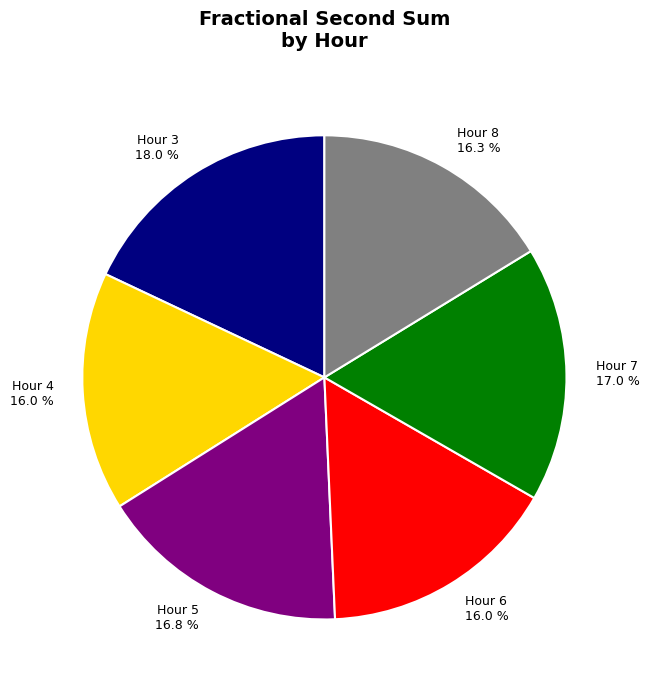

What portion of the pie excludes Hour 6?

84.0%